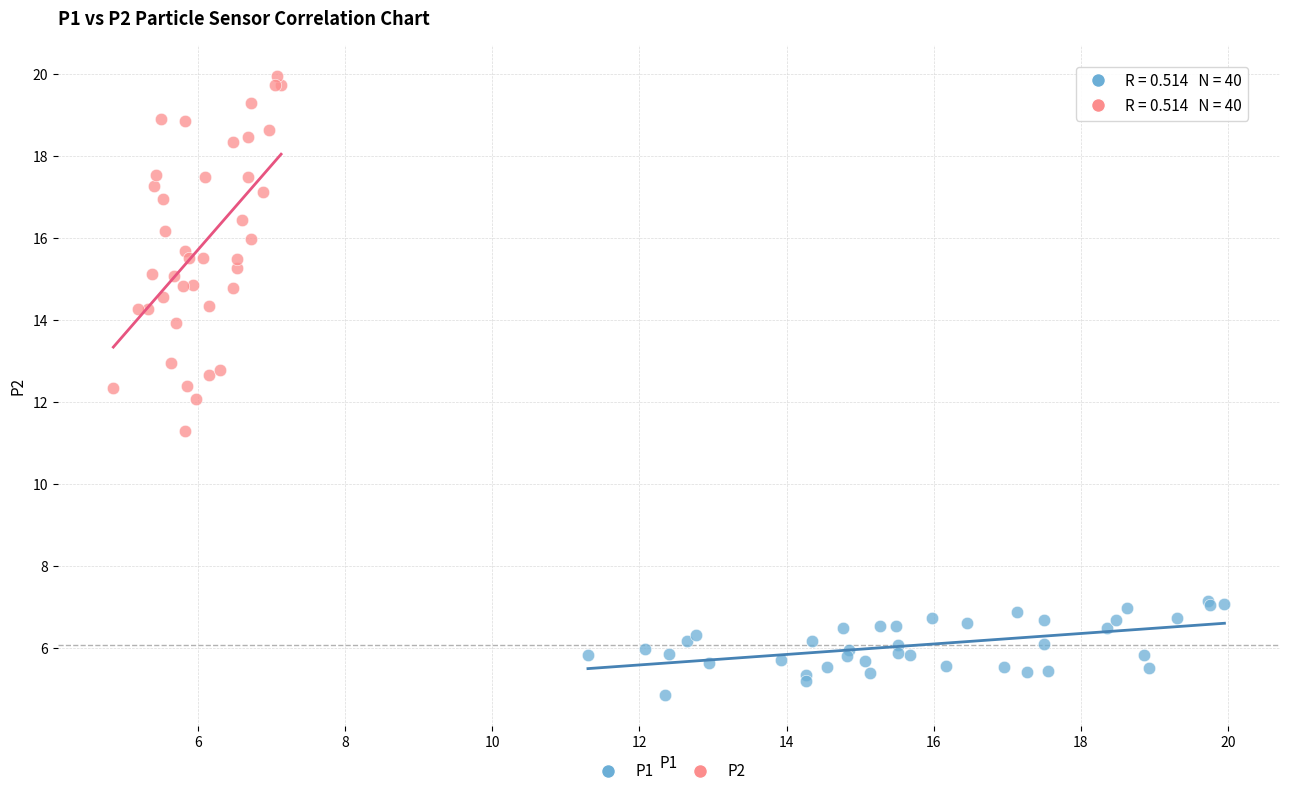

Which series contains the lowest Y value?

P1